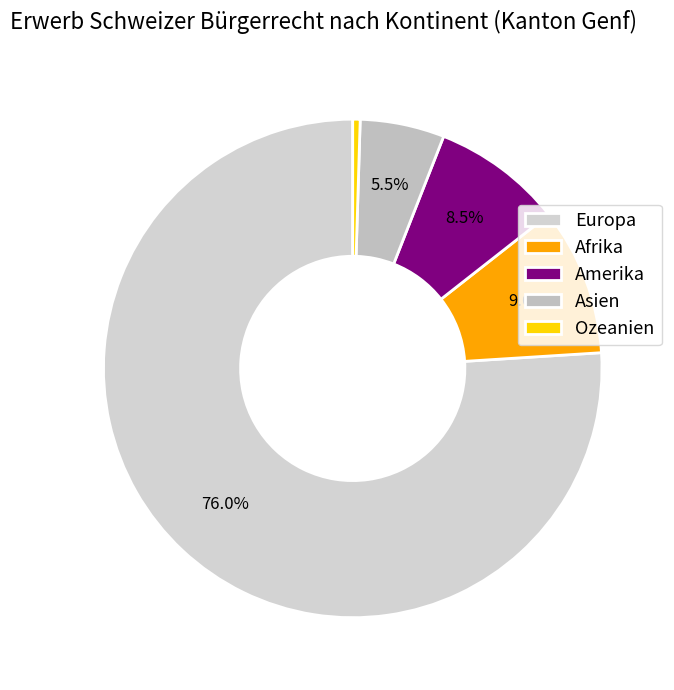

To the nearest percent, what percentage of the pie is Amerika?

8%